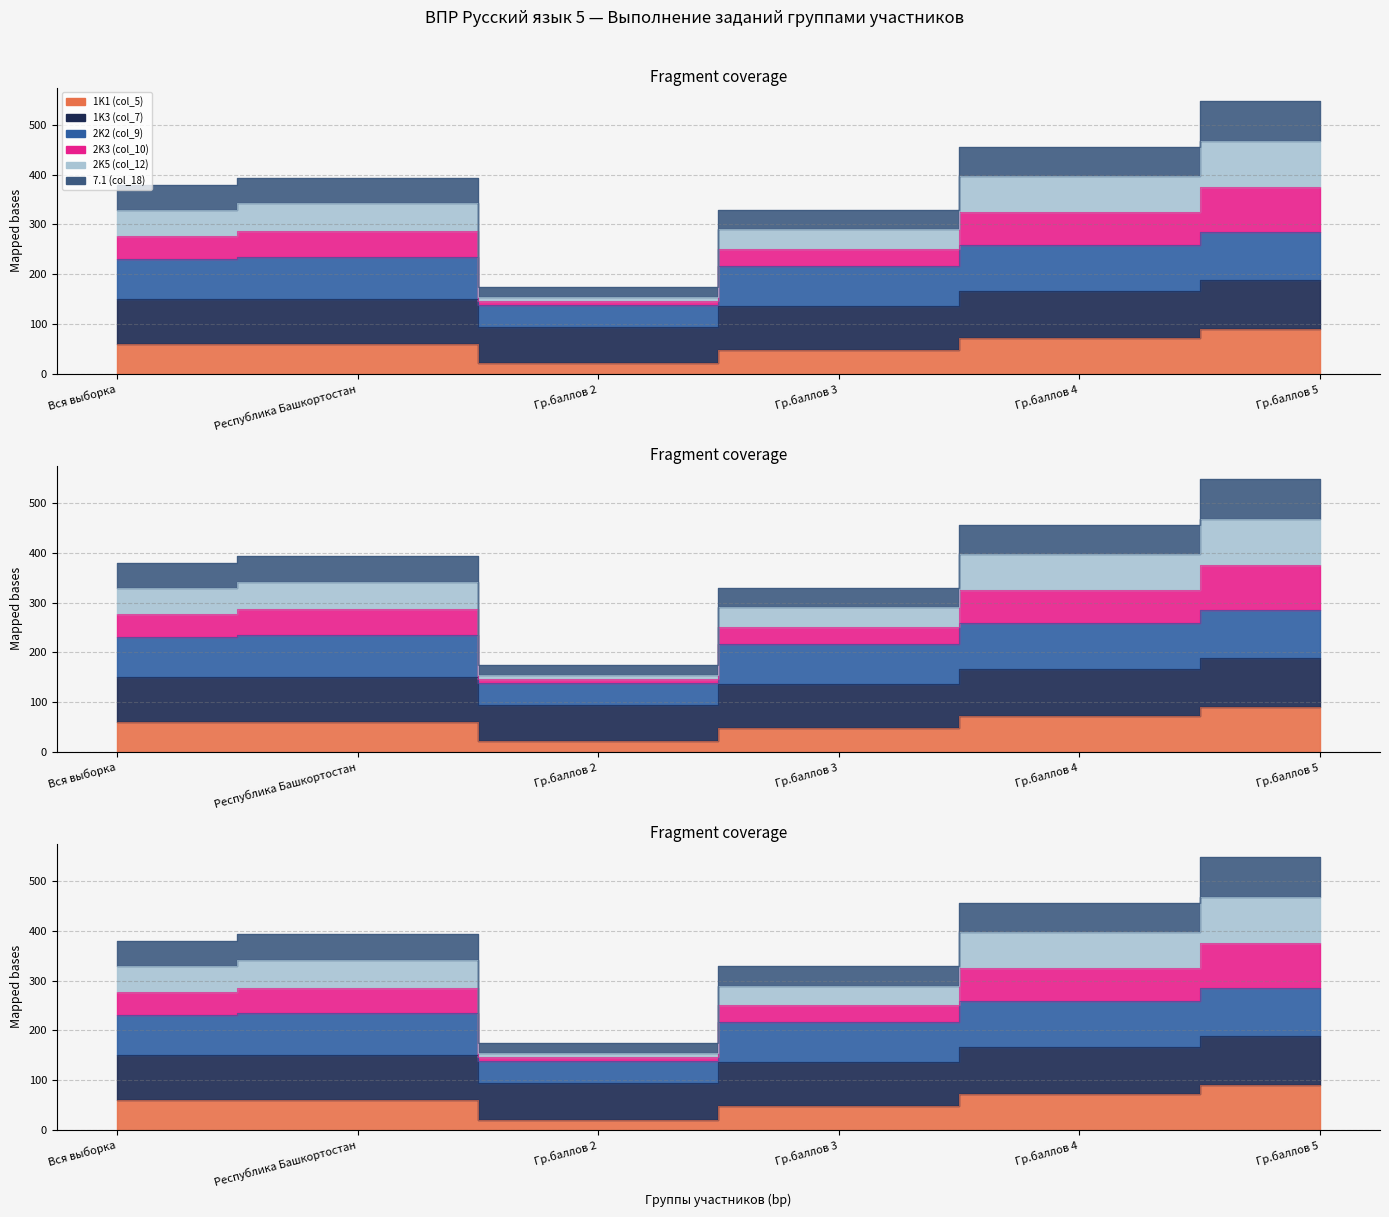

The 7.1 (col_18) series shows 47.8 at Гр.баллов 3. True or false?

True